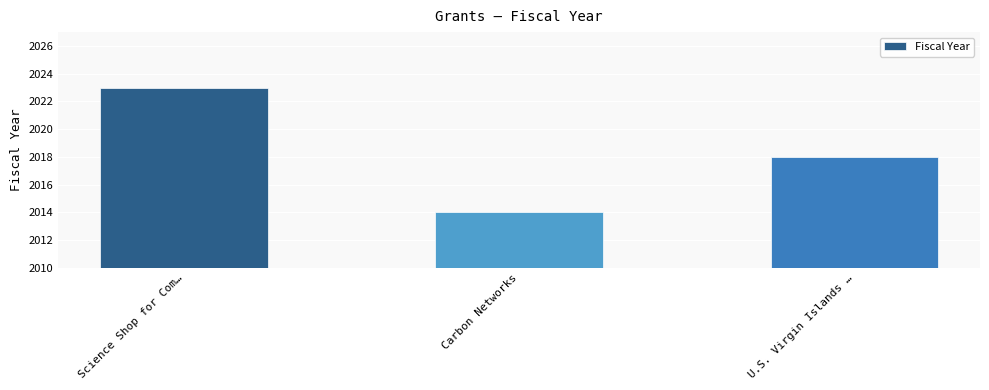

Which category has the lowest value across all series?

Carbon Networks